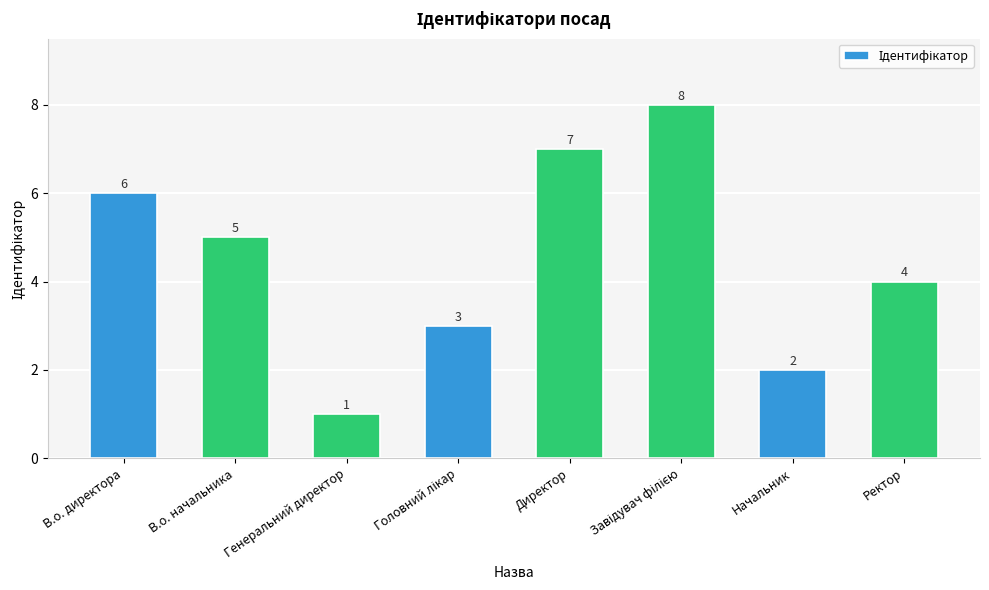

The chart shows a value of 3 at Начальник. True or false?

False